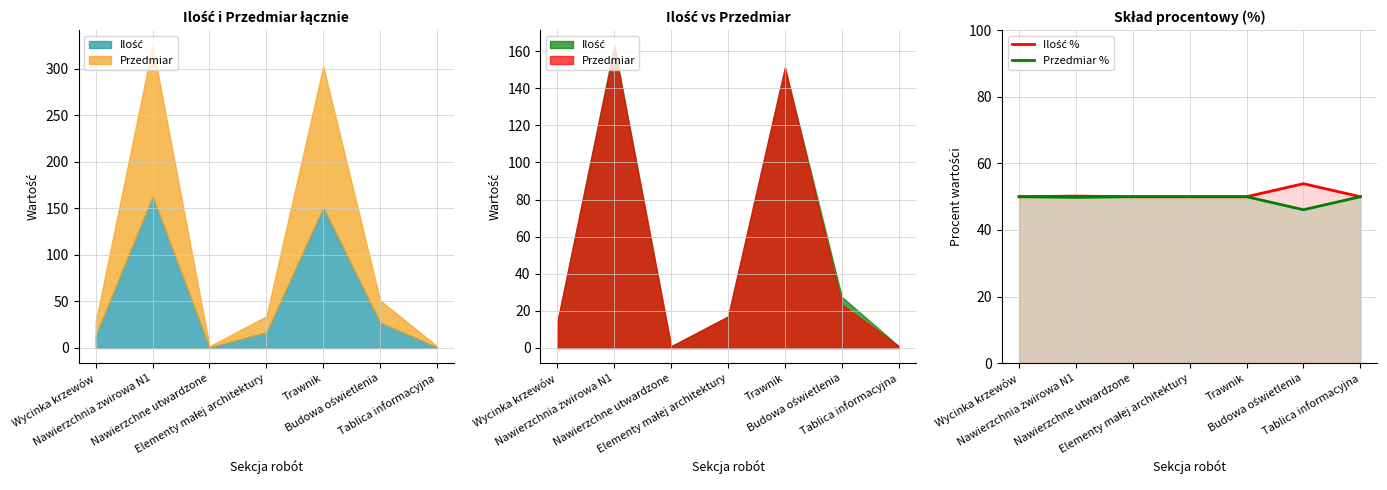

Where is Ilość % nearest to the value 51?

Nawierzchnia żwirowa N1